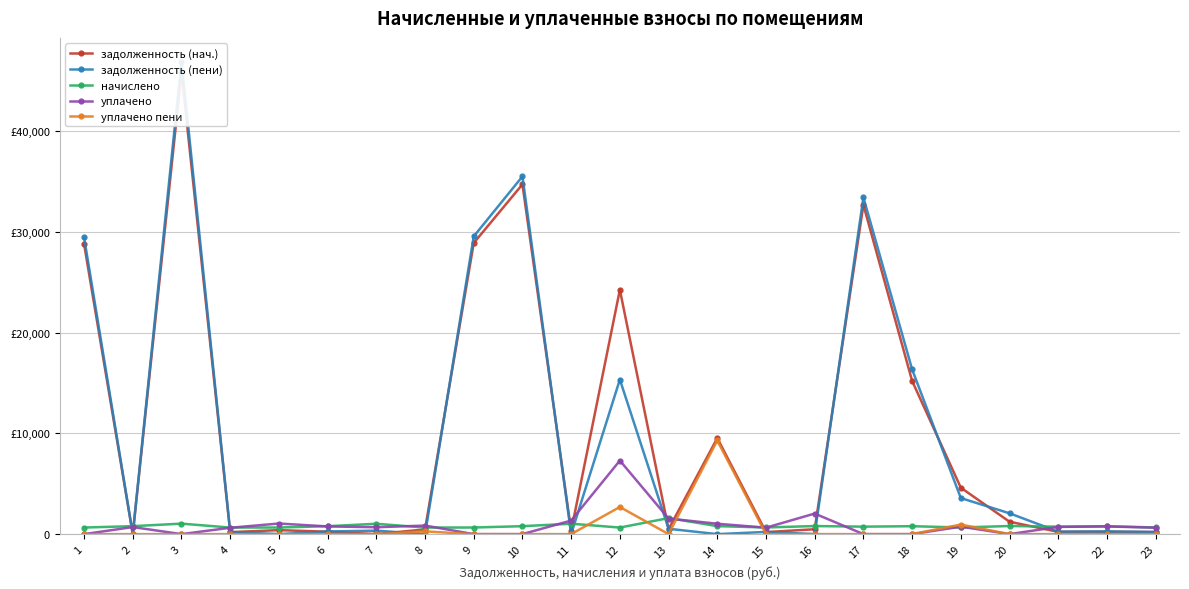

How many times do задолженность (нач.) and уплачено cross each other?

11